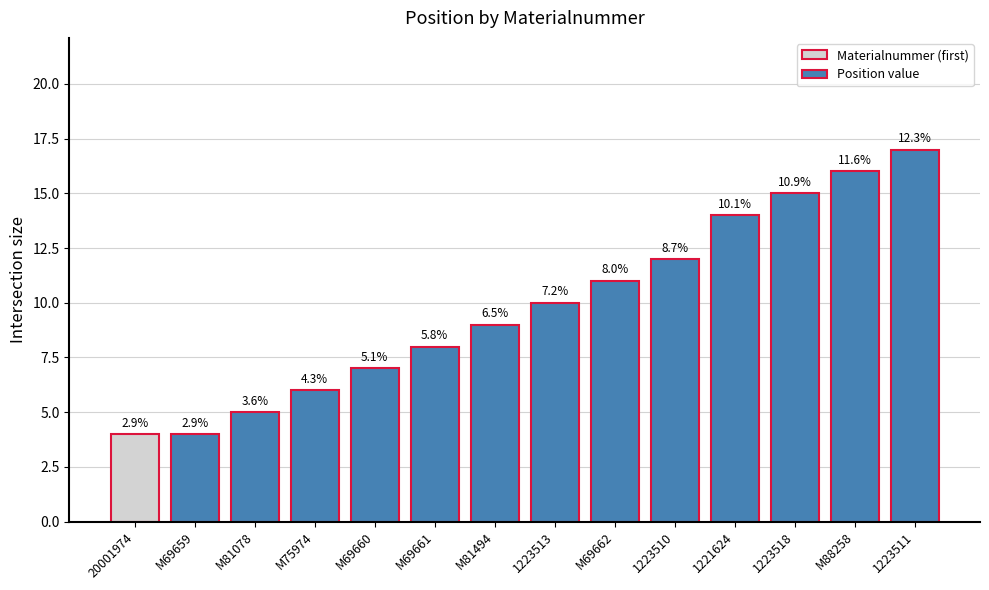

How many bars are there in total?

14